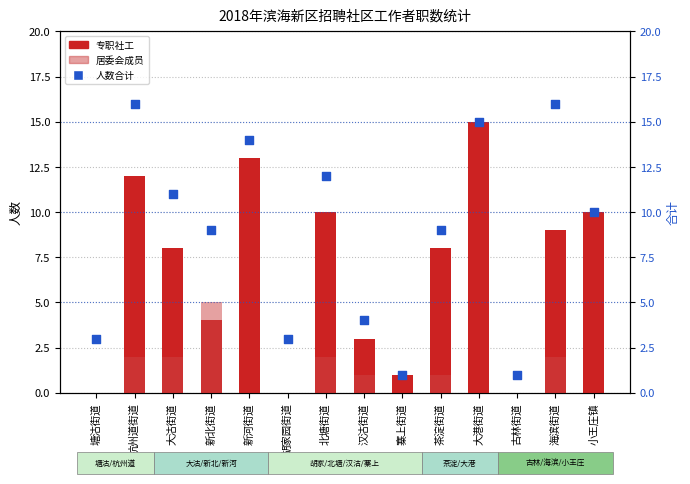

At how many categories does at least one series exceed 1?

12